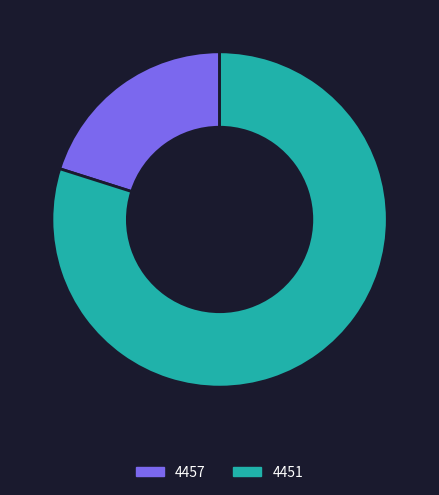

Rank the categories by value from highest to lowest.

4451, 4457